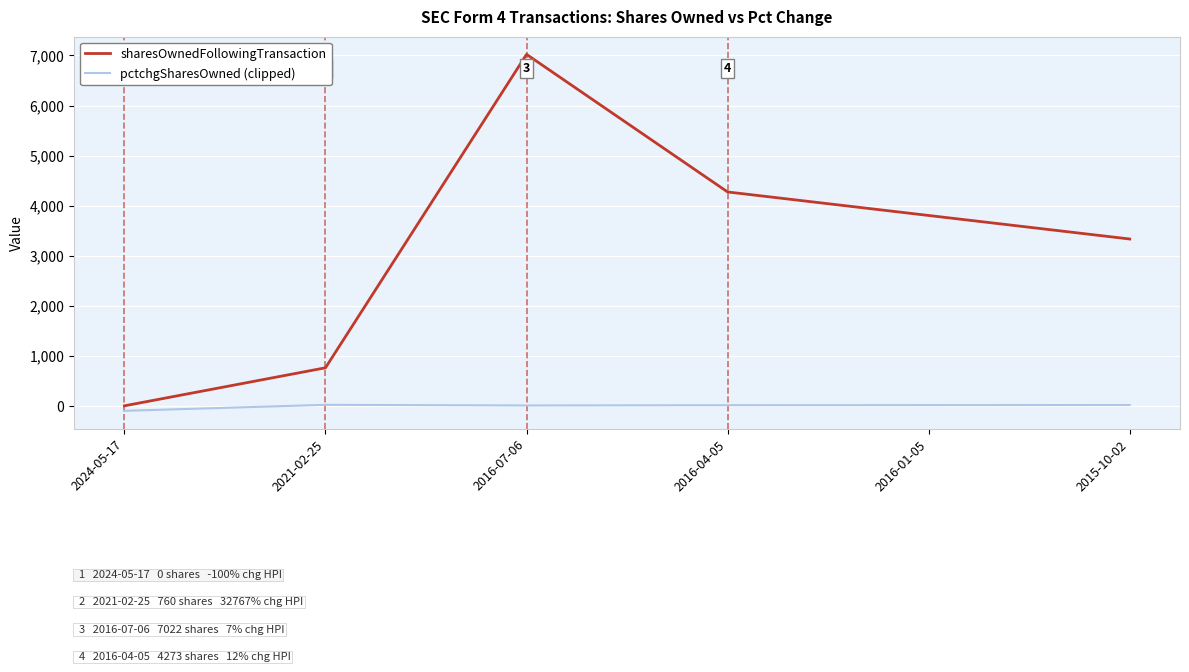

True or false: sharesOwnedFollowingTransaction has a value of 5670 at 2015-10-02.

False